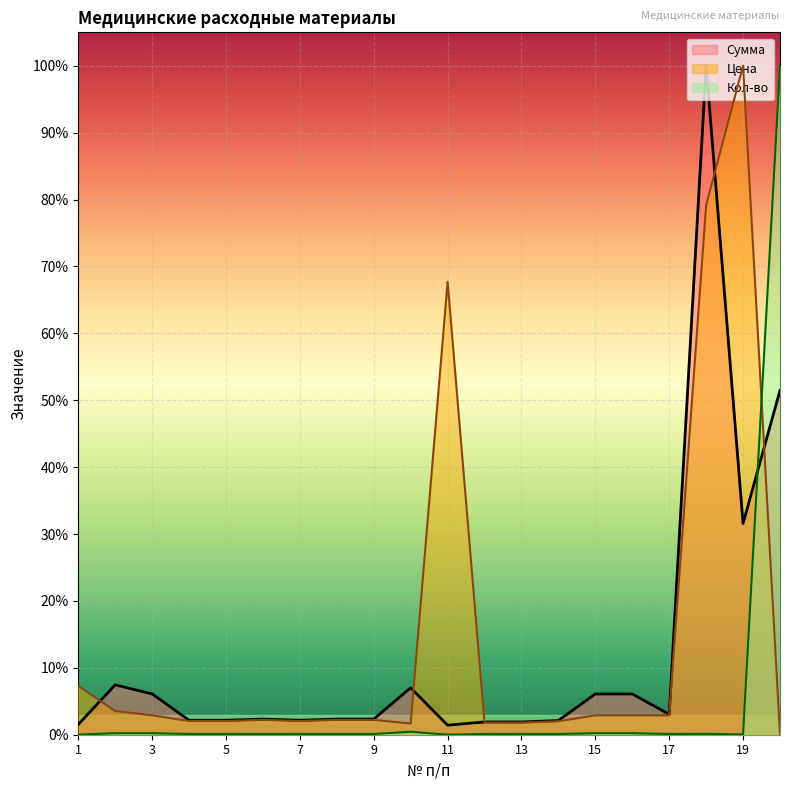

In Цена, how many points are lower than both neighbors (excluding endpoints)?

2